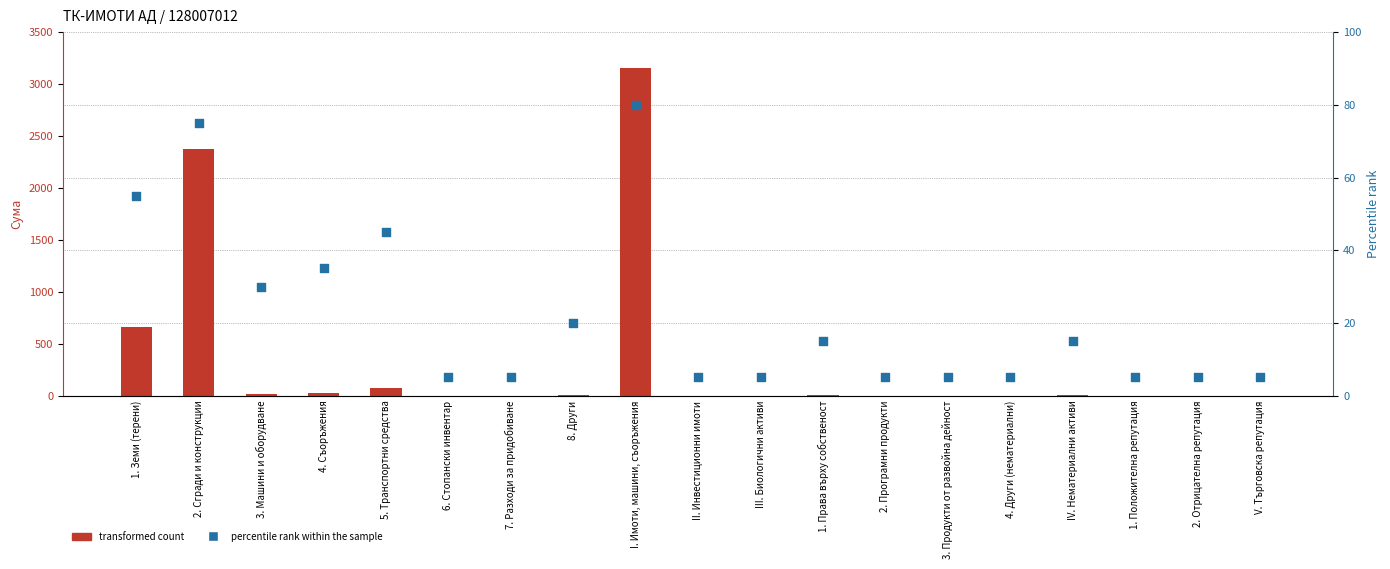

What are all the series names shown in the legend?

transformed count, percentile rank within the sample